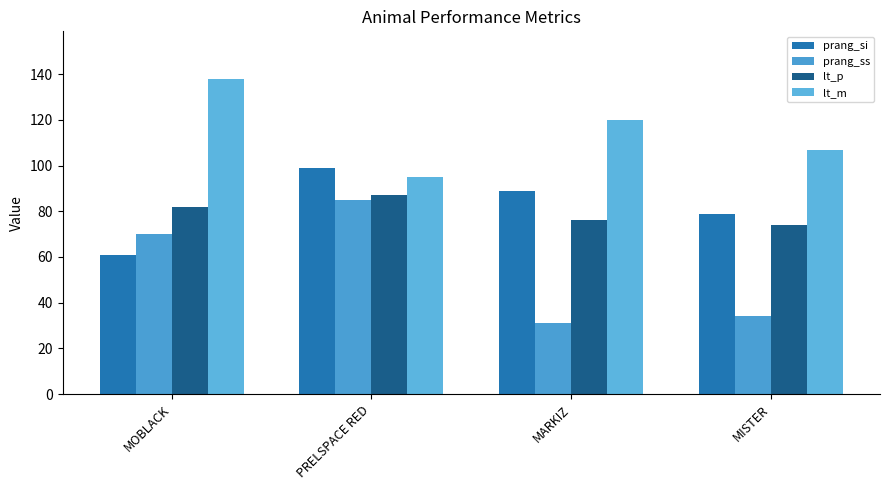

How many data points does each series have?

4